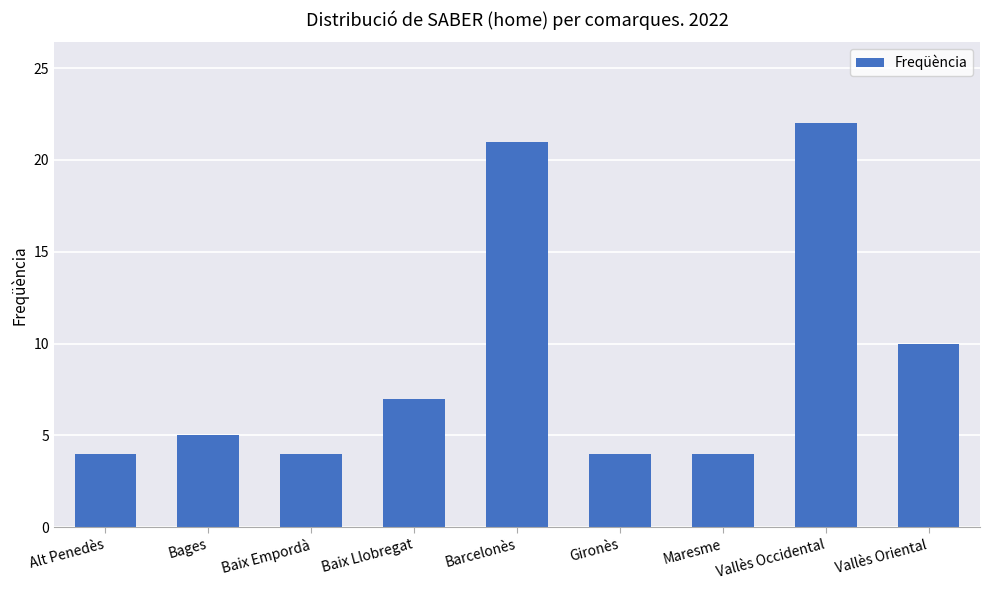

What is the label of the 8th bar from the left?

Vallès Occidental